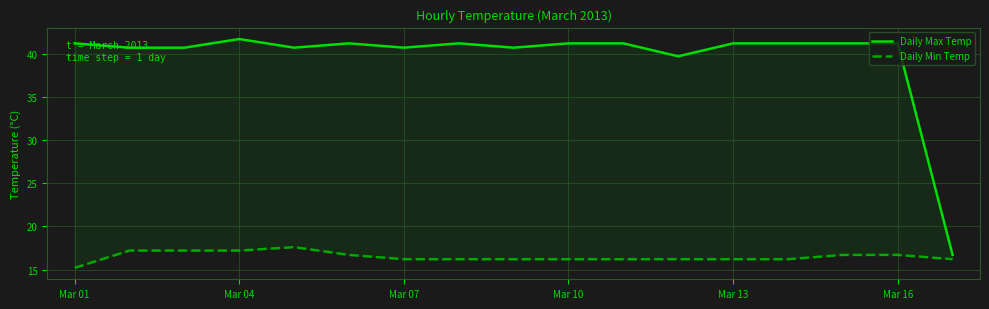

Which series has the largest total across all categories?

Daily Max Temp